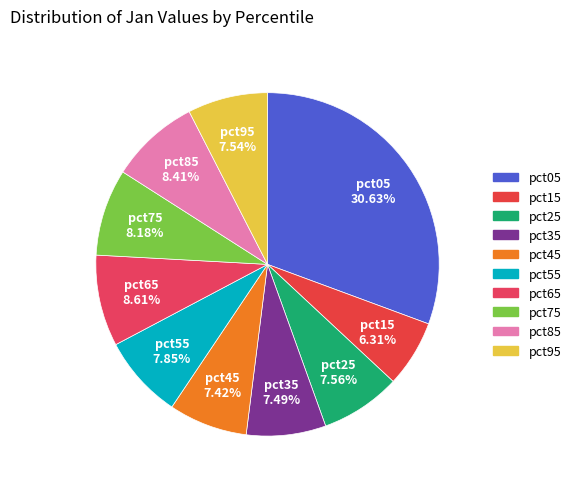

Count the number of slices in the pie.

10